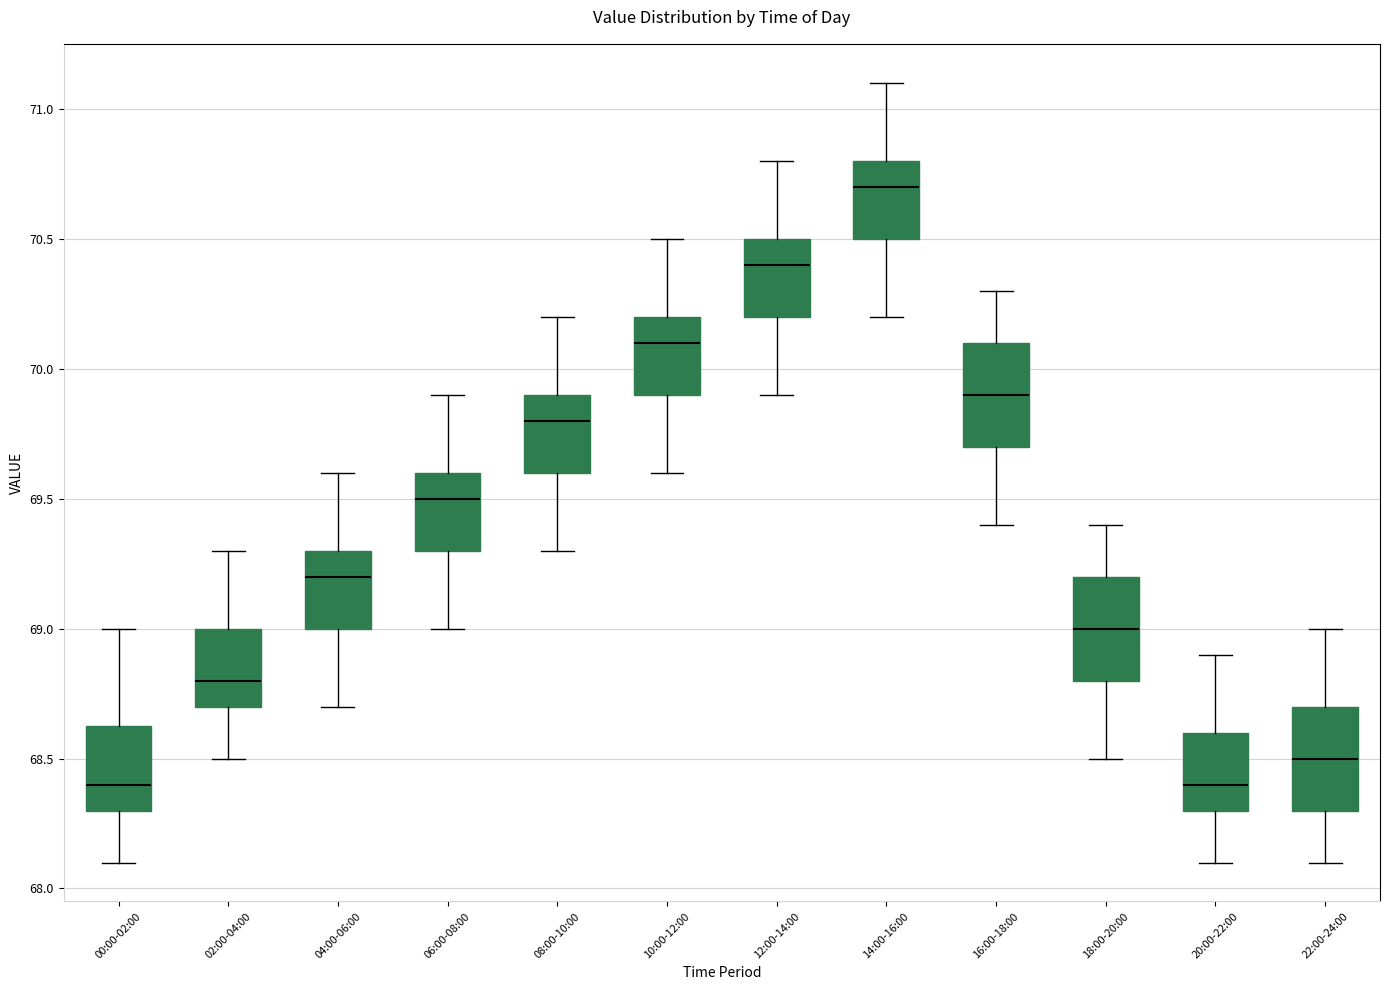

Reading left to right, read every box against the y-axis: the position of its median line, the range the box covers, and the ends of its whiskers. The values are not printed on the chart, so give them approximately, as read against the axis.

00:00-02:00: median 68.40, box 68.30 to 68.65, whiskers 68.10 to 69.00
02:00-04:00: median 68.80, box 68.70 to 69.00, whiskers 68.50 to 69.30
04:00-06:00: median 69.20, box 69.00 to 69.30, whiskers 68.70 to 69.60
06:00-08:00: median 69.50, box 69.30 to 69.60, whiskers 69.00 to 69.90
08:00-10:00: median 69.80, box 69.60 to 69.90, whiskers 69.30 to 70.20
10:00-12:00: median 70.10, box 69.90 to 70.20, whiskers 69.60 to 70.50
12:00-14:00: median 70.40, box 70.20 to 70.50, whiskers 69.90 to 70.80
14:00-16:00: median 70.70, box 70.50 to 70.80, whiskers 70.20 to 71.10
16:00-18:00: median 69.90, box 69.70 to 70.10, whiskers 69.40 to 70.30
18:00-20:00: median 69.00, box 68.80 to 69.20, whiskers 68.50 to 69.40
20:00-22:00: median 68.40, box 68.30 to 68.60, whiskers 68.10 to 68.90
22:00-24:00: median 68.50, box 68.30 to 68.70, whiskers 68.10 to 69.00